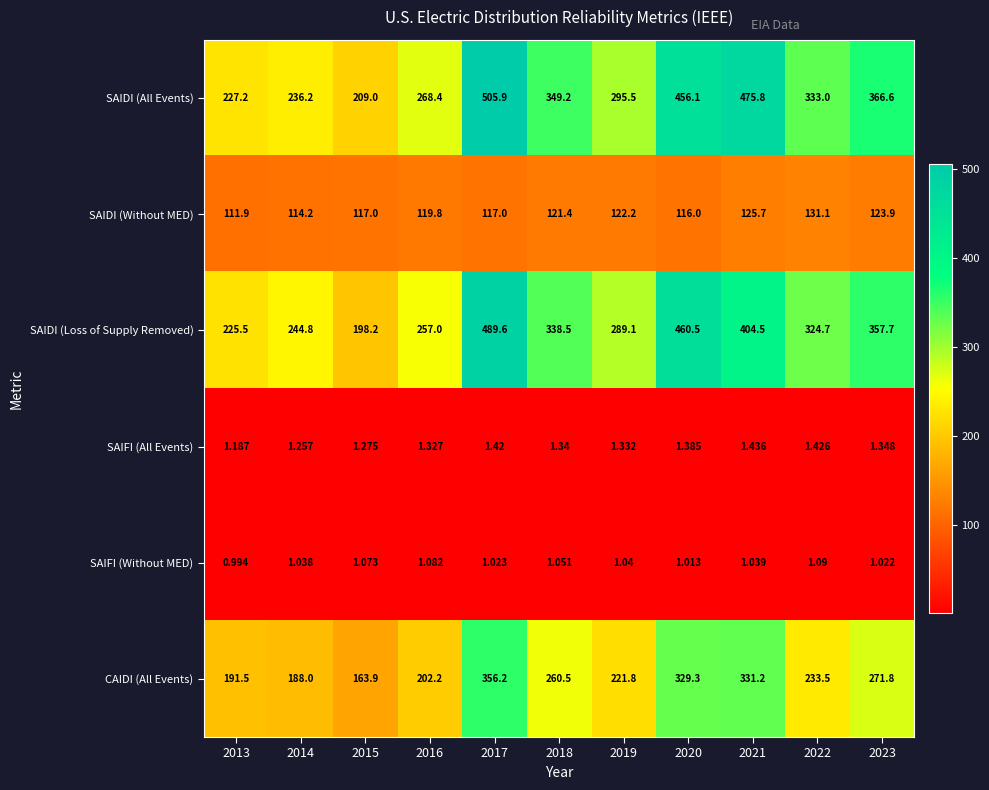

Which series has the largest total across all categories?

SAIDI (All Events)